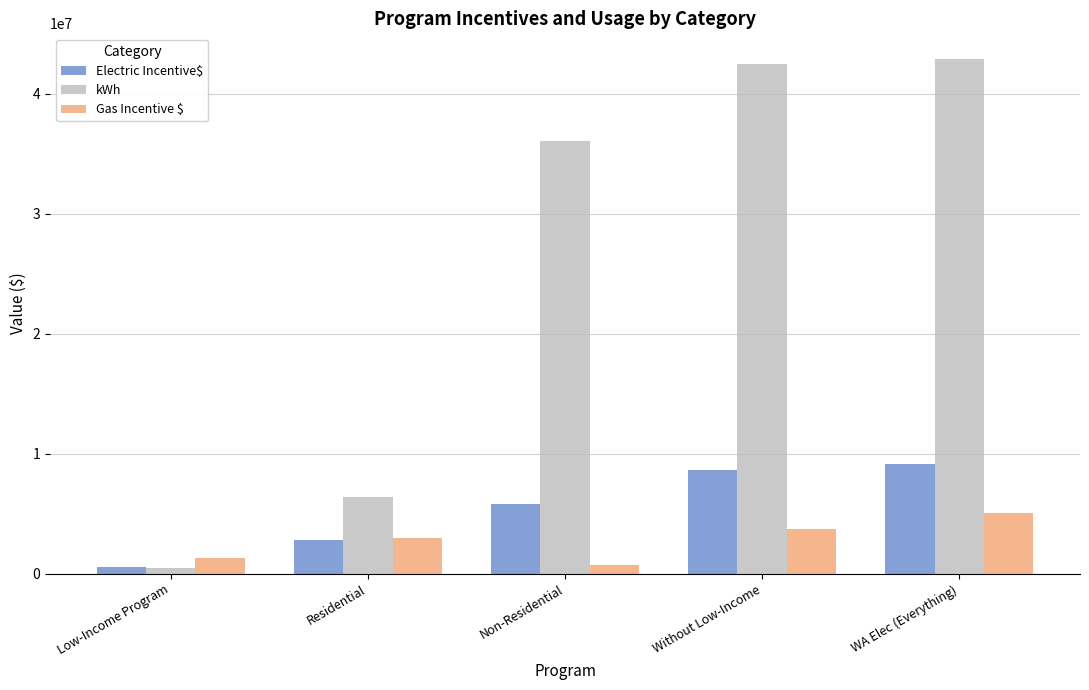

What value does the Gas Incentive $ series have at WA Elec (Everything)?

5062757.2